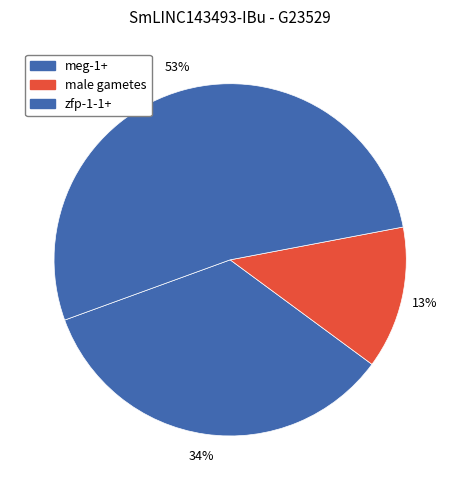

How many slices are in this pie chart?

3